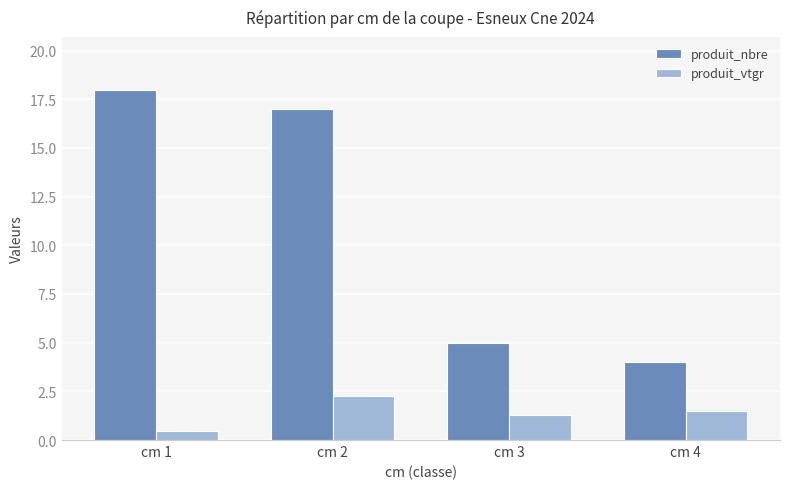

Is the value of produit_nbre at cm 2 greater than the value of produit_vtgr at cm 2?

Yes